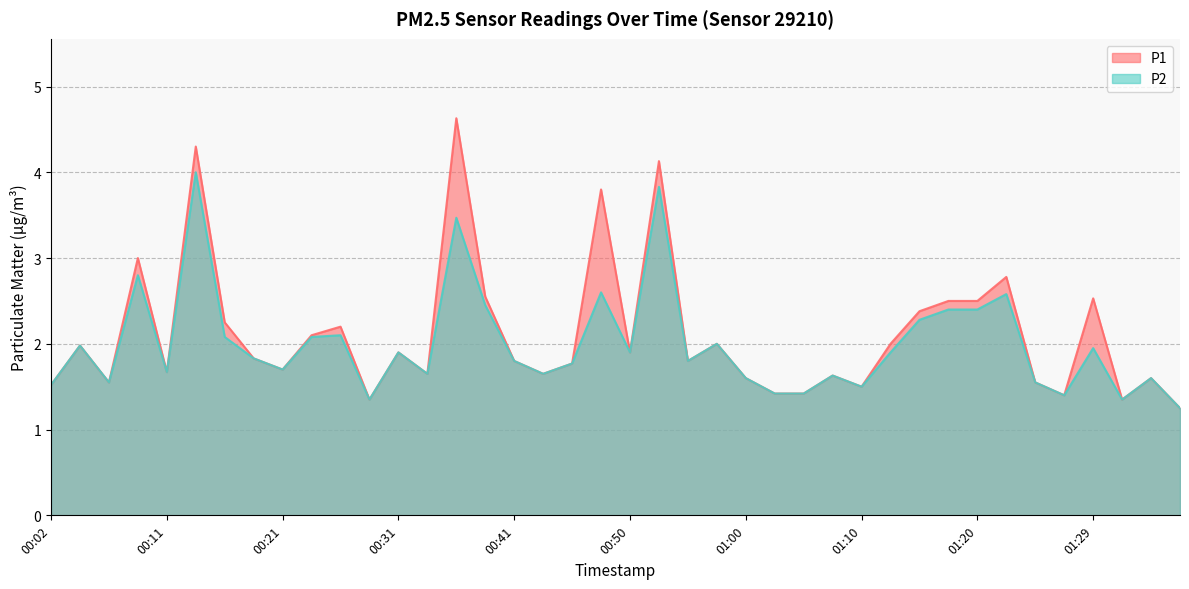

What position from the right is 00:11?

36